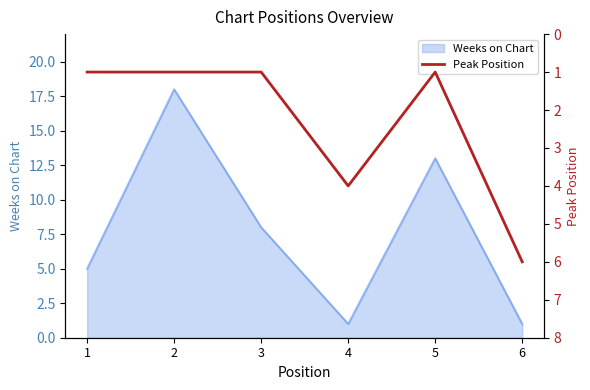

Reading right to left, extract all data points from this chart.

6	1	4	1	1	1